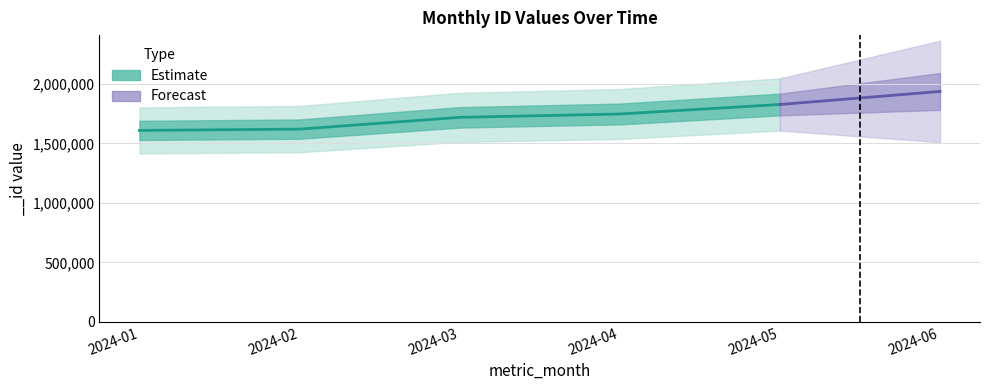

True or false: the data shows 1619459 at 2024-02.

True